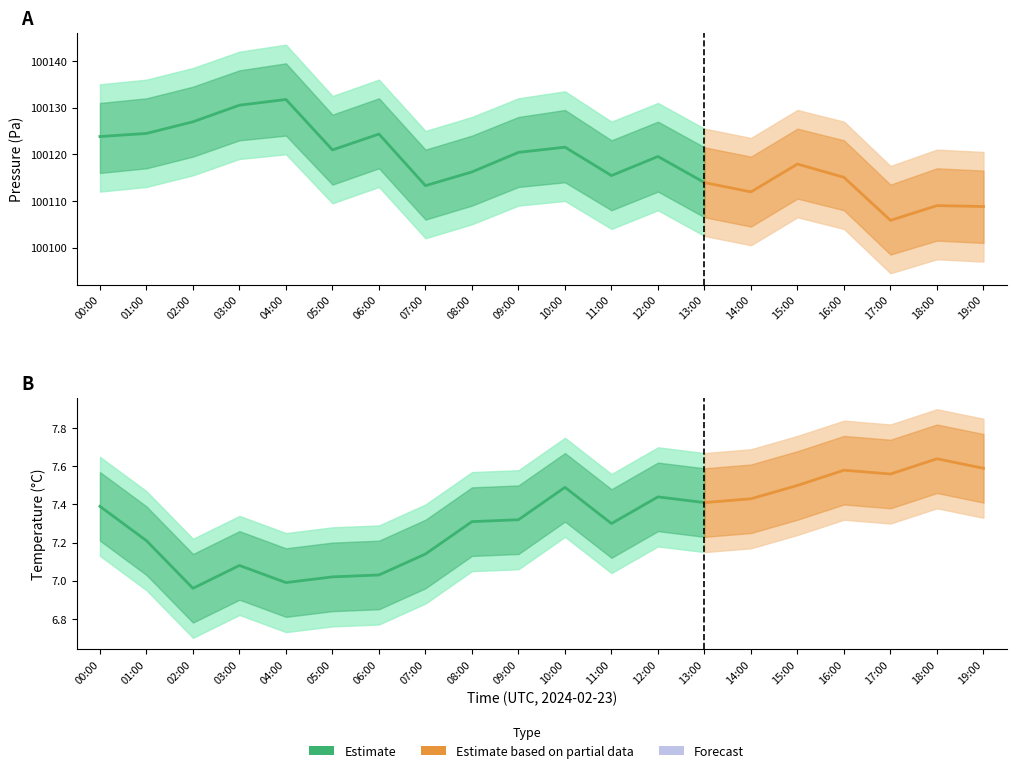

At which label does pressure_lower first exceed 100108?

00:00